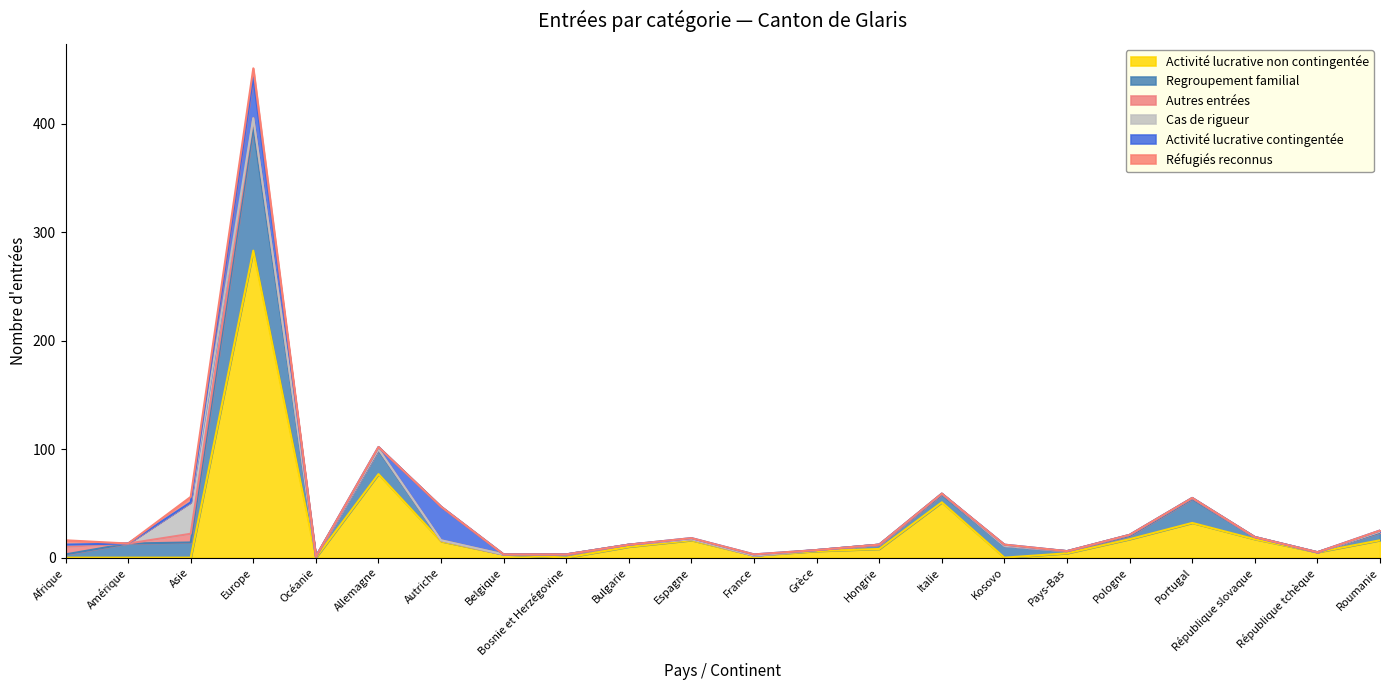

What is the sum of all Activité lucrative non contingentée values?

562